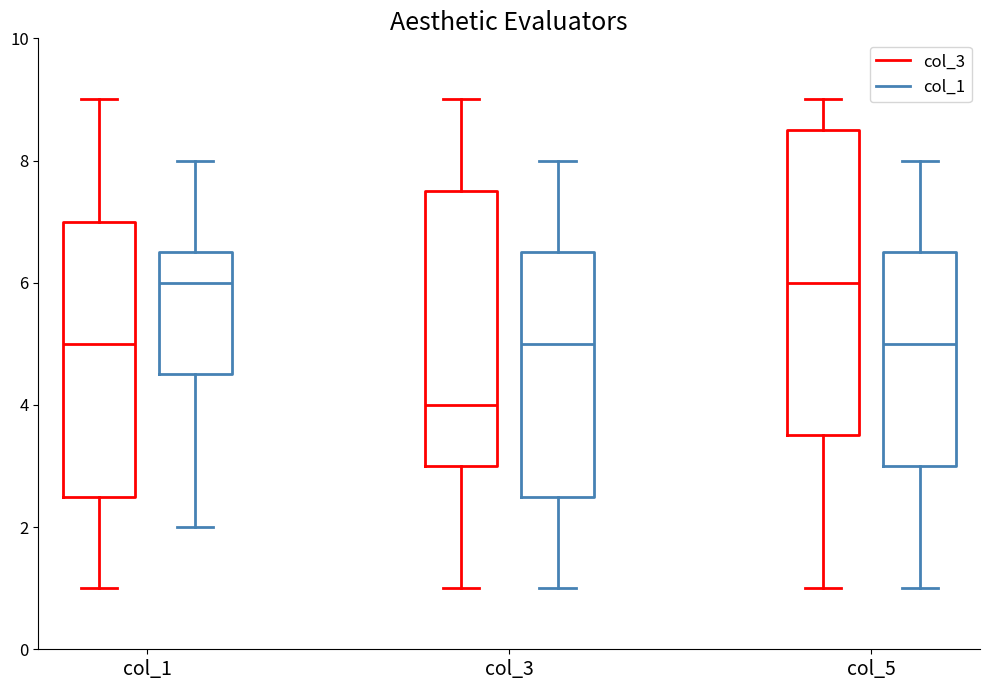

Comparing the boxes themselves (not the whiskers), which one is the tallest?

col_5 (col_3)